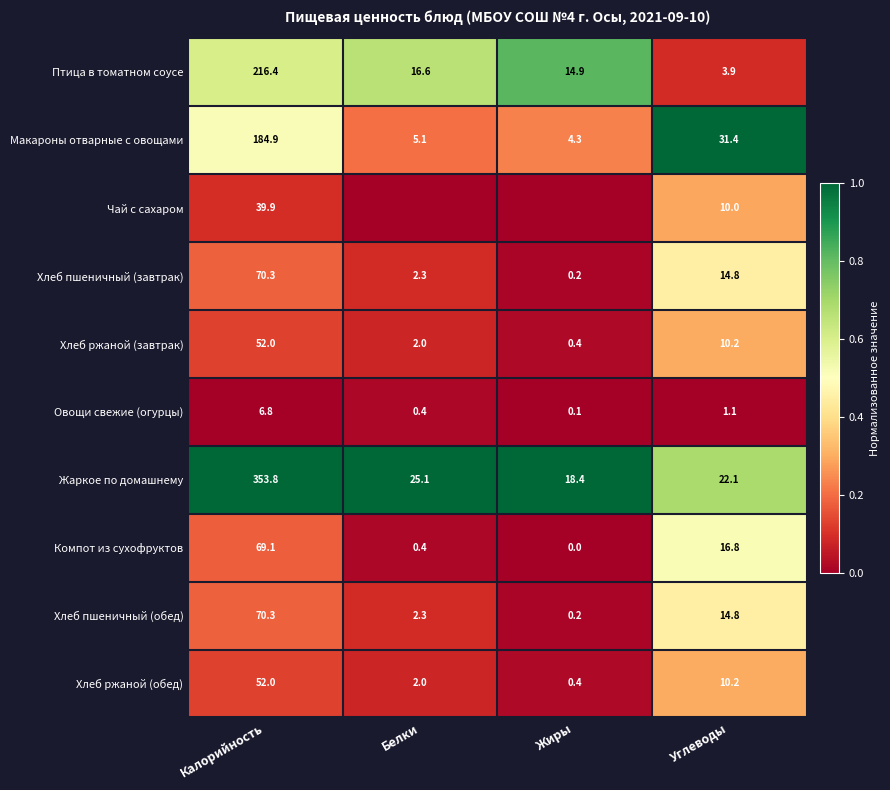

What is the difference between the Хлеб ржаной (завтрак) values at Жиры and Белки?

1.6